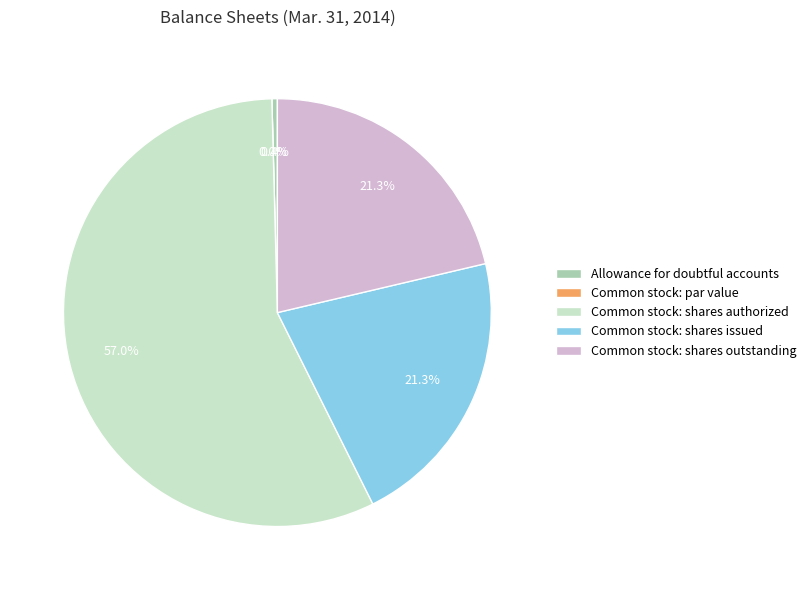

To the nearest percent, what portion does Common stock: shares authorized represent?

57%